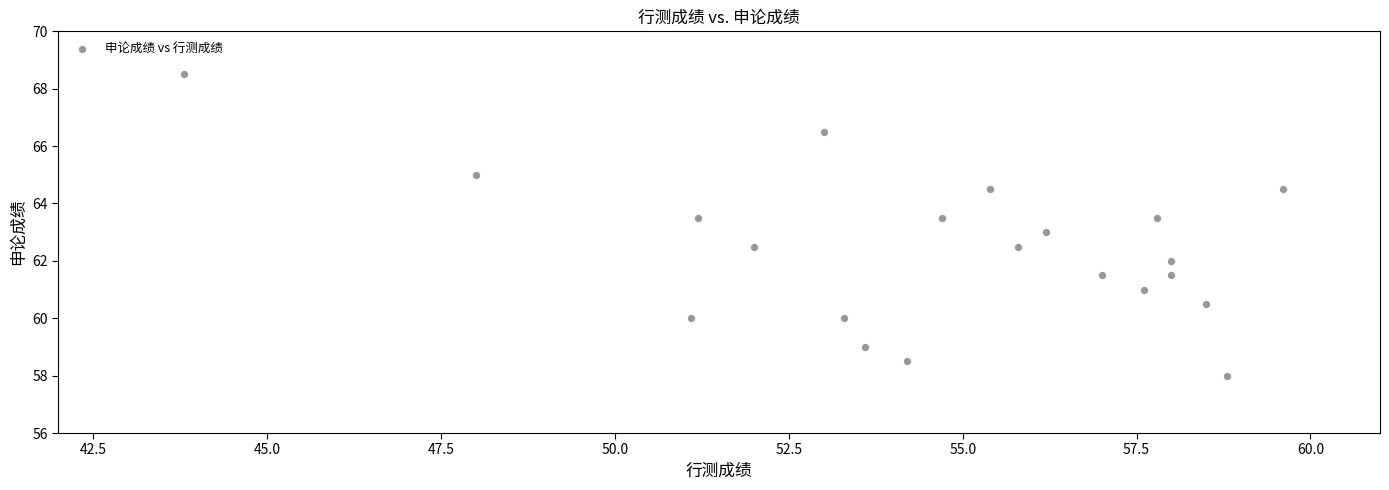

What is the range of Y values (max minus min)?

10.5